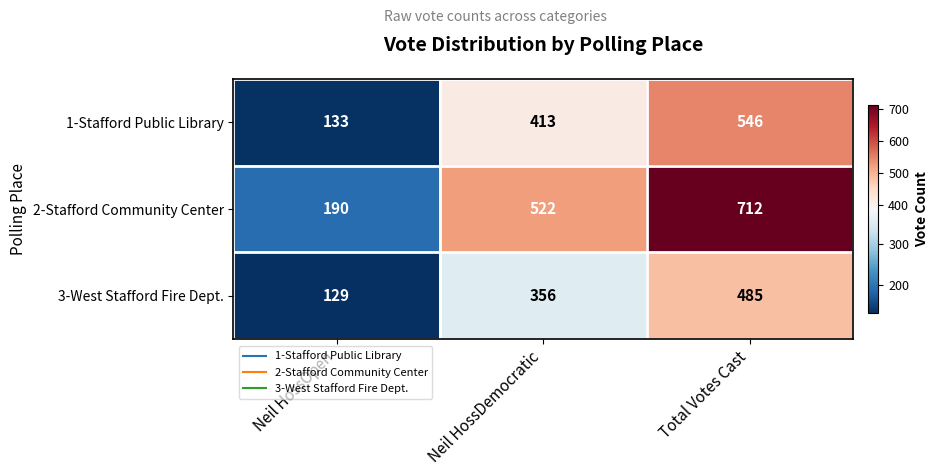

Reading right to left, extract all data points from this chart.

1-Stafford Public Library: Total Votes Cast=546	Neil HossDemocratic=413	Neil HossOpen=133
2-Stafford Community Center: Total Votes Cast=712	Neil HossDemocratic=522	Neil HossOpen=190
3-West Stafford Fire Dept.: Total Votes Cast=485	Neil HossDemocratic=356	Neil HossOpen=129